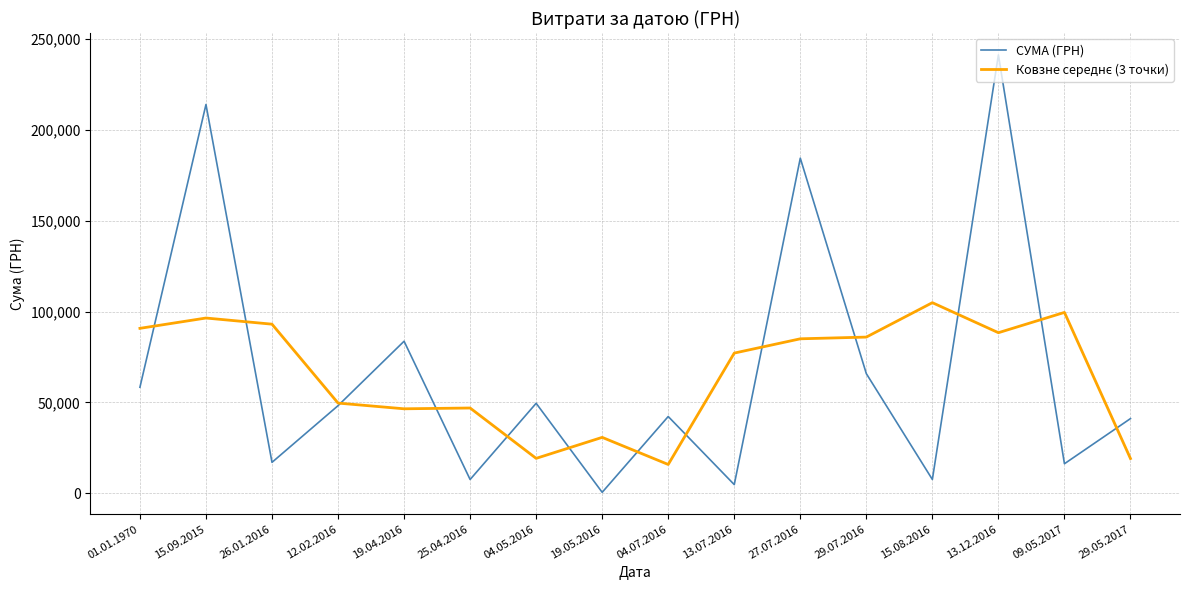

What is the smallest value displayed?

528.0